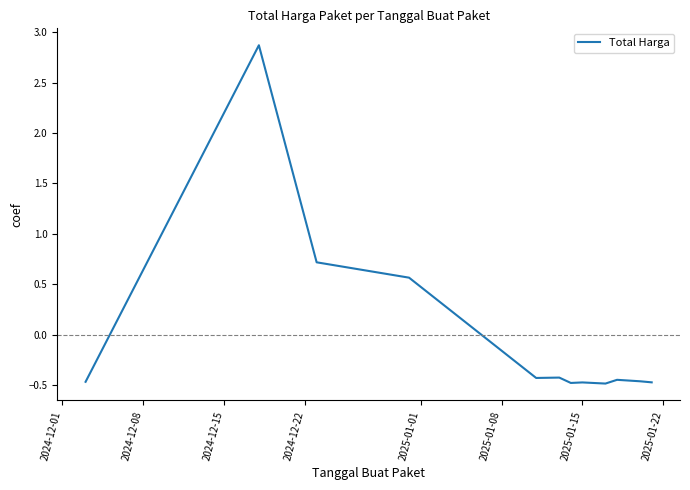

What is the difference between the second highest and second lowest values?

1.2